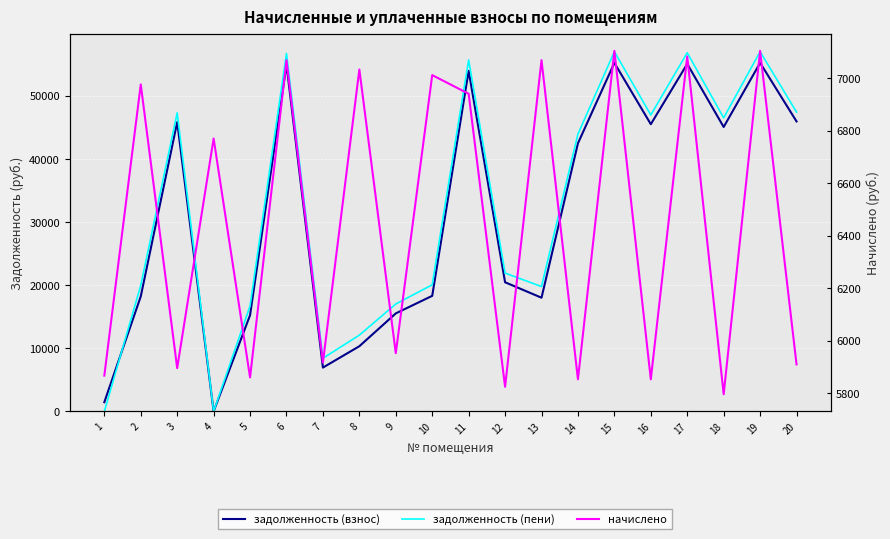

What is the minimum value for начислено?

5796.8